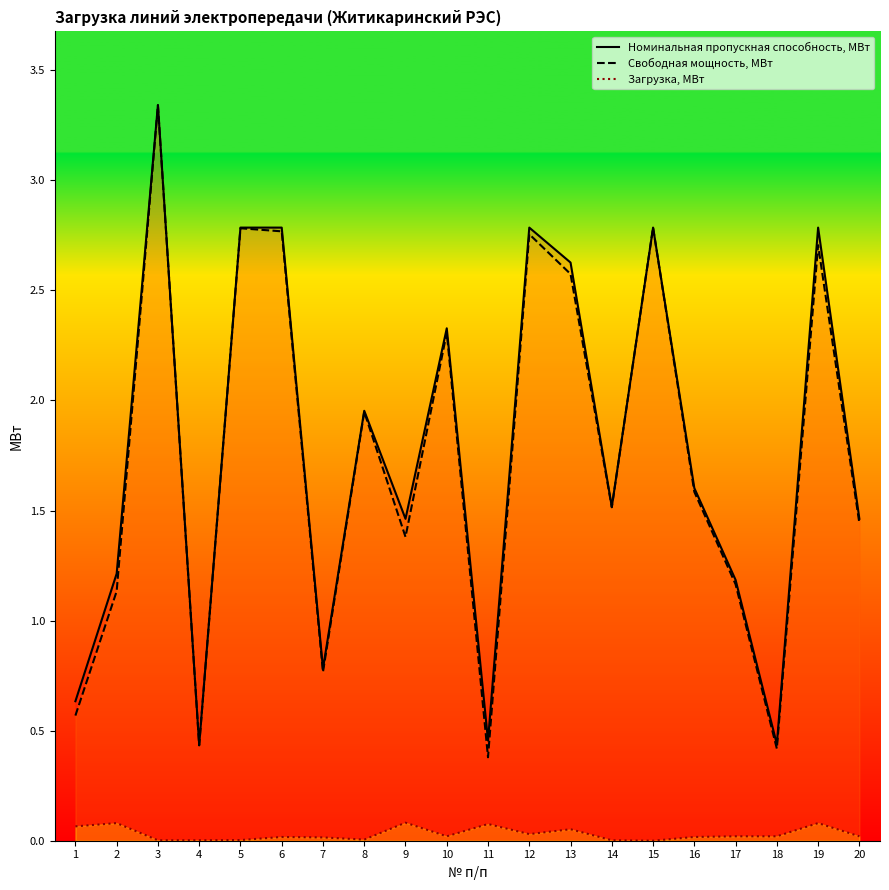

Which series has the largest range (max minus min)?

Свободная мощность, МВт